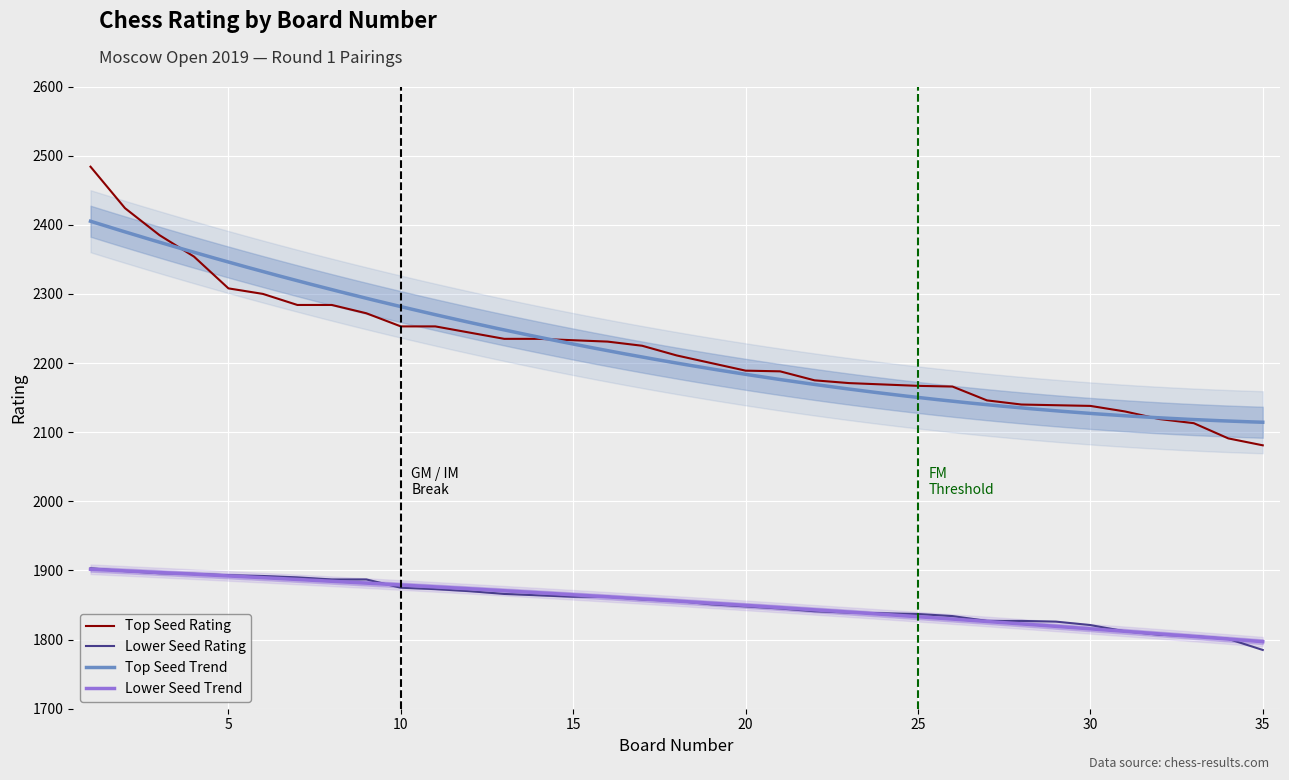

Reading left to right, extract all data points from this chart.

Top Seed Rating: 2484	2424	2385	2354	2308	2300	2284	2284	2272	2253	2253	2244	2235	2235	2233	2231	2225	2211	2200	2189	2188	2175	2171	2169	2167	2166	2146	2140	2139	2138	2130	2119	2113	2091	2081
Lower Seed Rating: 1903	1899	1896	1895	1893	1892	1890	1887	1887	1875	1873	1870	1866	1864	1862	1862	1858	1856	1851	1848	1845	1841	1839	1838	1837	1834	1827	1827	1826	1821	1812	1807	1805	1801	1785